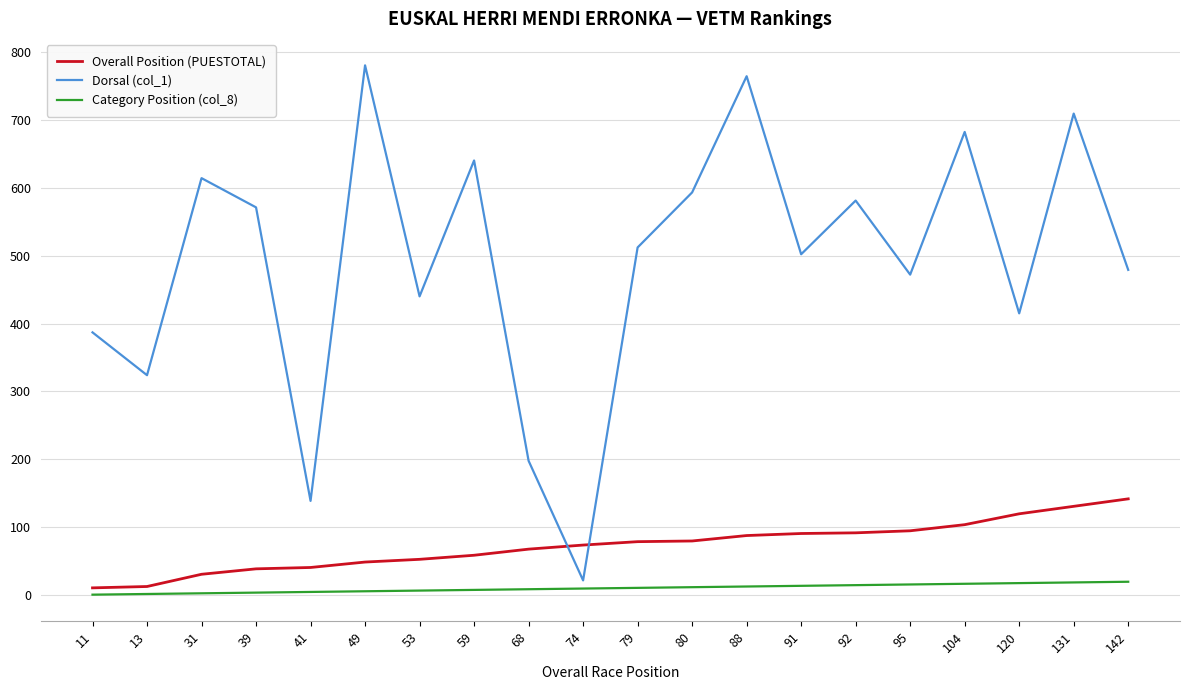

True or false: Category Position (col_8) and Overall Position (PUESTOTAL) intersect in this chart.

False